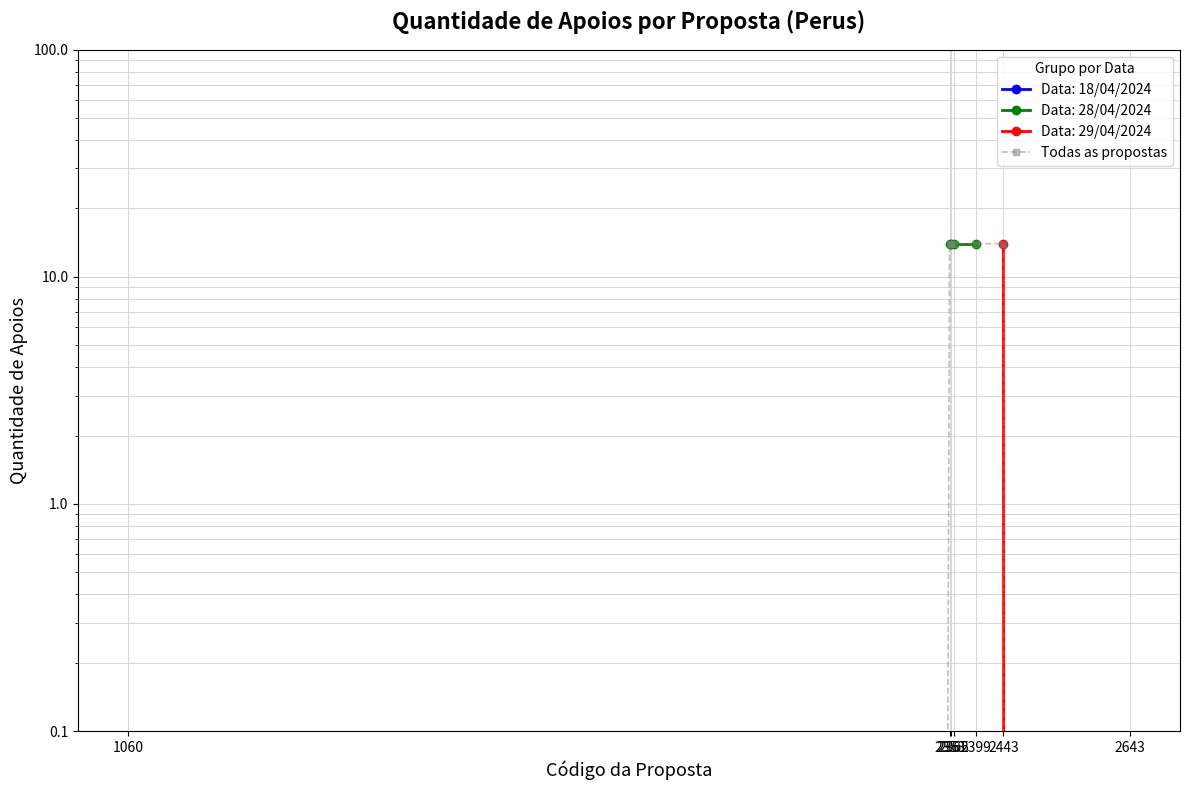

Is it true that the value at 2643 is 0?

True